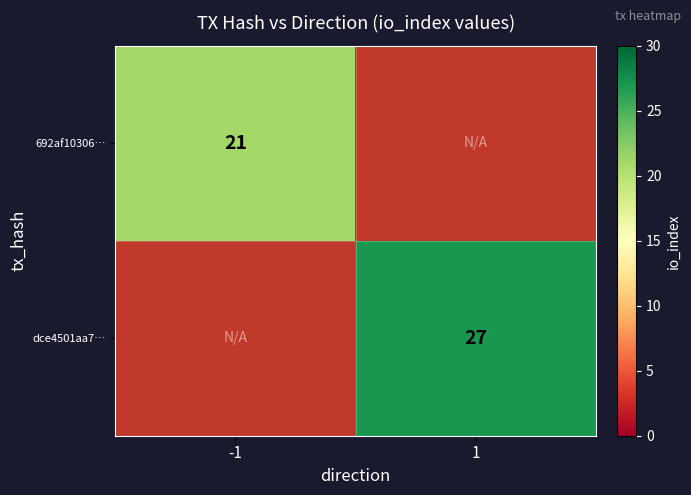

True or false: 692af10306… has a value of 28.7 at -1.

False